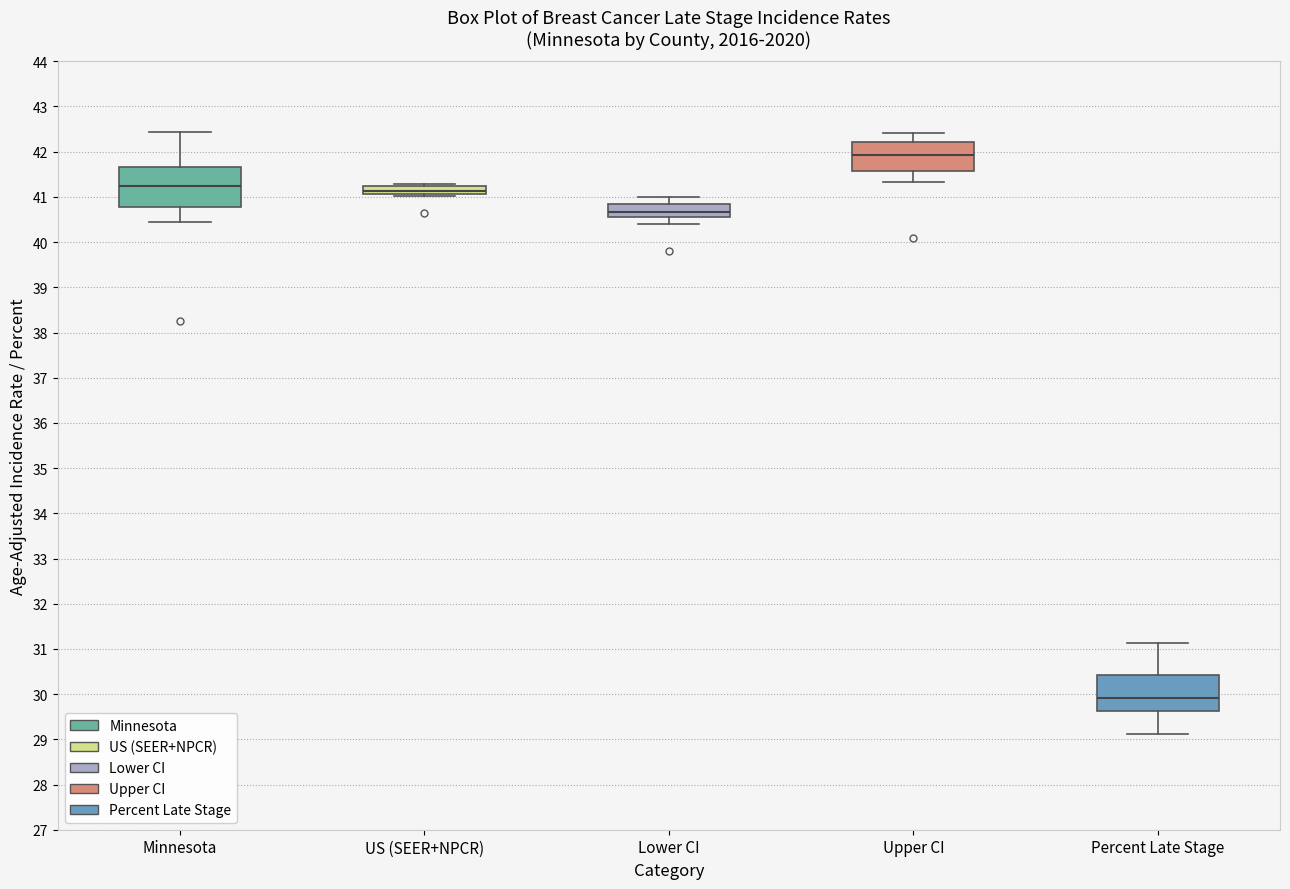

Where is the upper edge of the box for Percent Late Stage on the y-axis? The values are not printed on the chart, so give them approximately, as read against the axis.

30.4